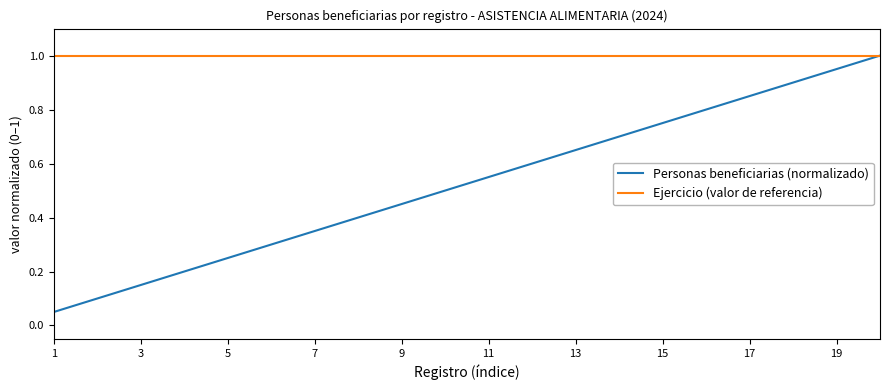

What is the lowest value of the Ejercicio (valor de referencia) series?

1.0